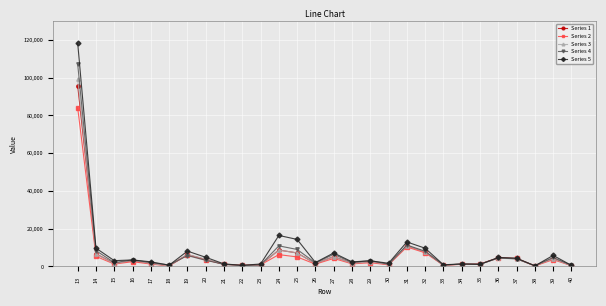

Where is the first local maximum for Series 1?

16